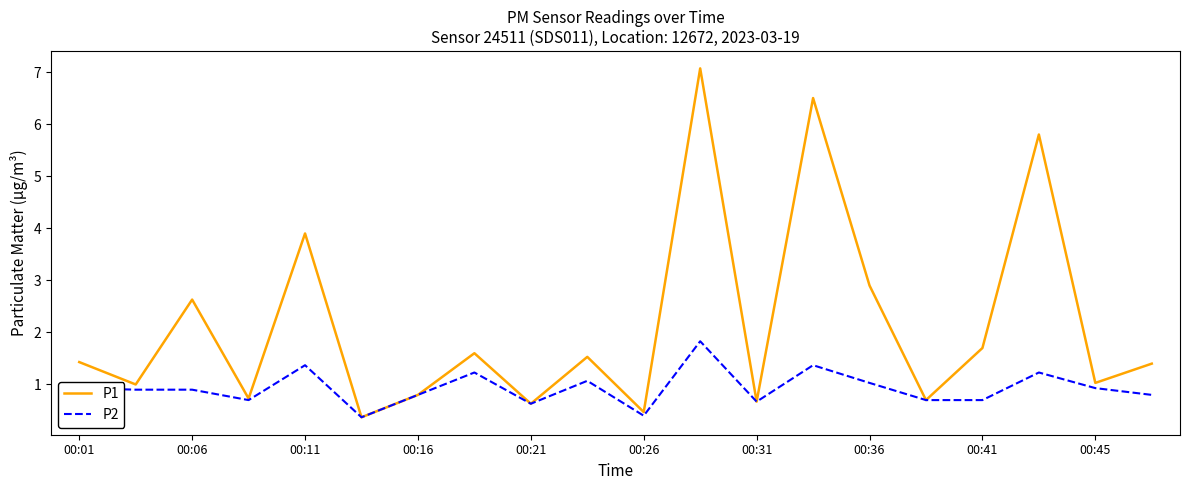

What is the maximum value for P1?

7.1